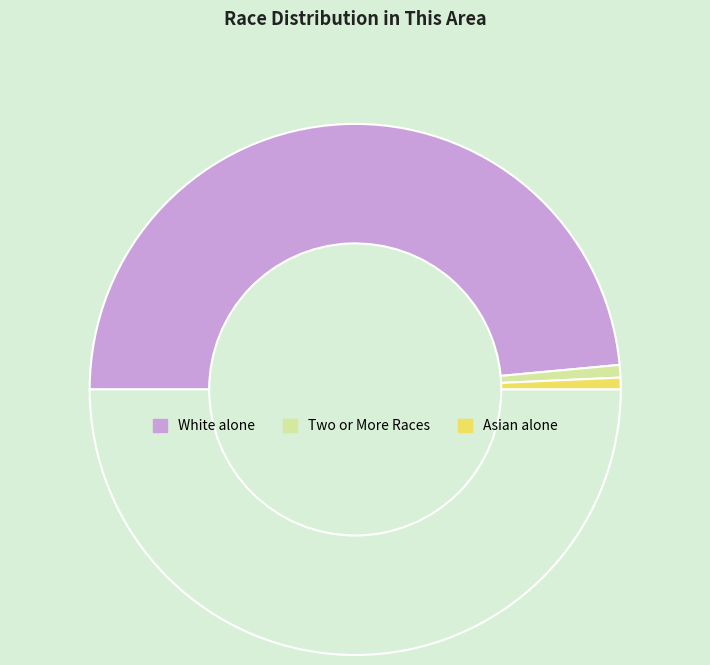

How many segments does this pie chart have?

4